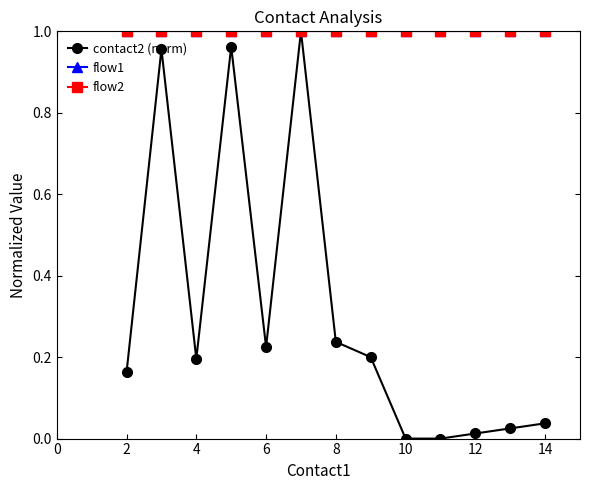

Does the chart have visible grid lines?

No